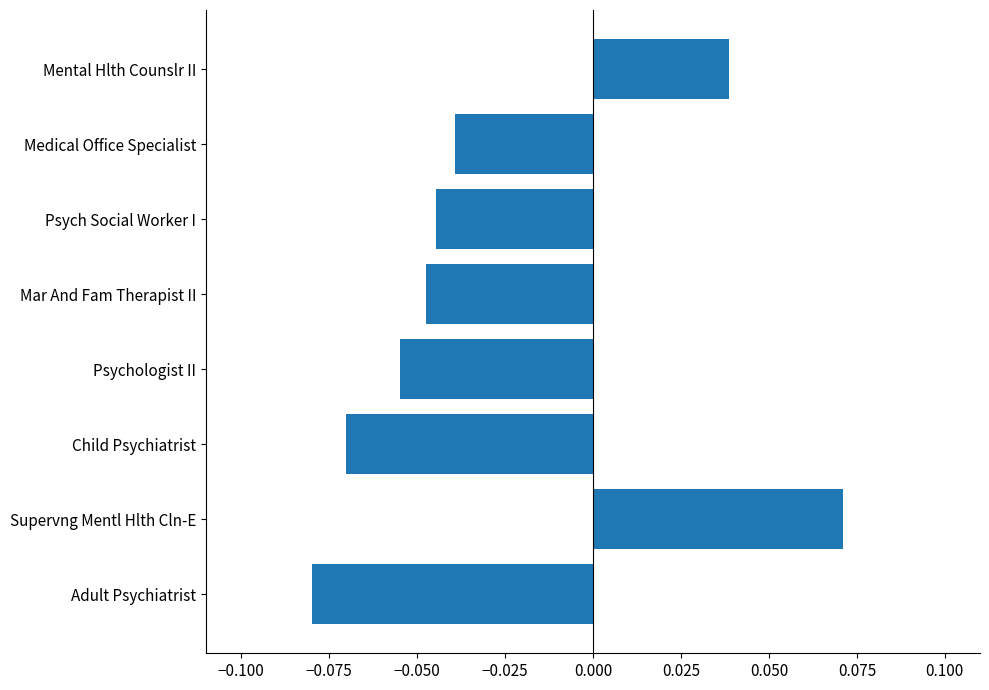

Which category has the highest value across all series?

Supervng Mentl Hlth Cln-E